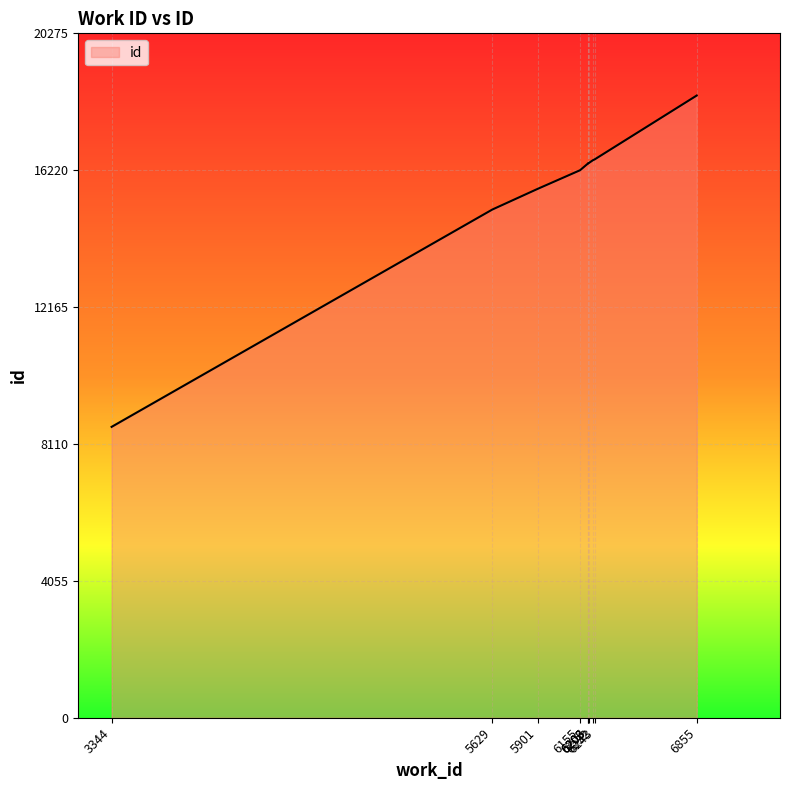

List the labels in order of value, smallest first.

3344, 5629, 5901, 6155, 6203, 6206, 6203, 6232, 6243, 6855